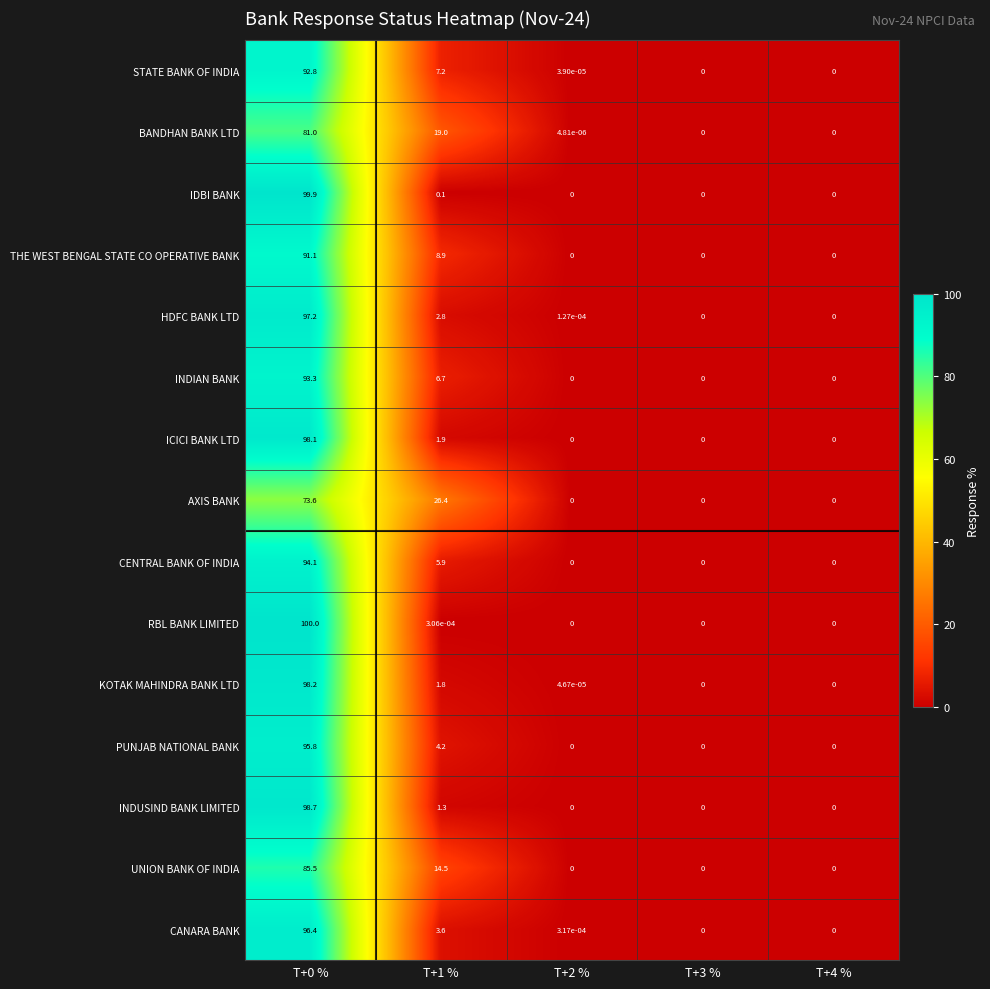

Which series has the largest range (max minus min)?

RBL BANK LIMITED